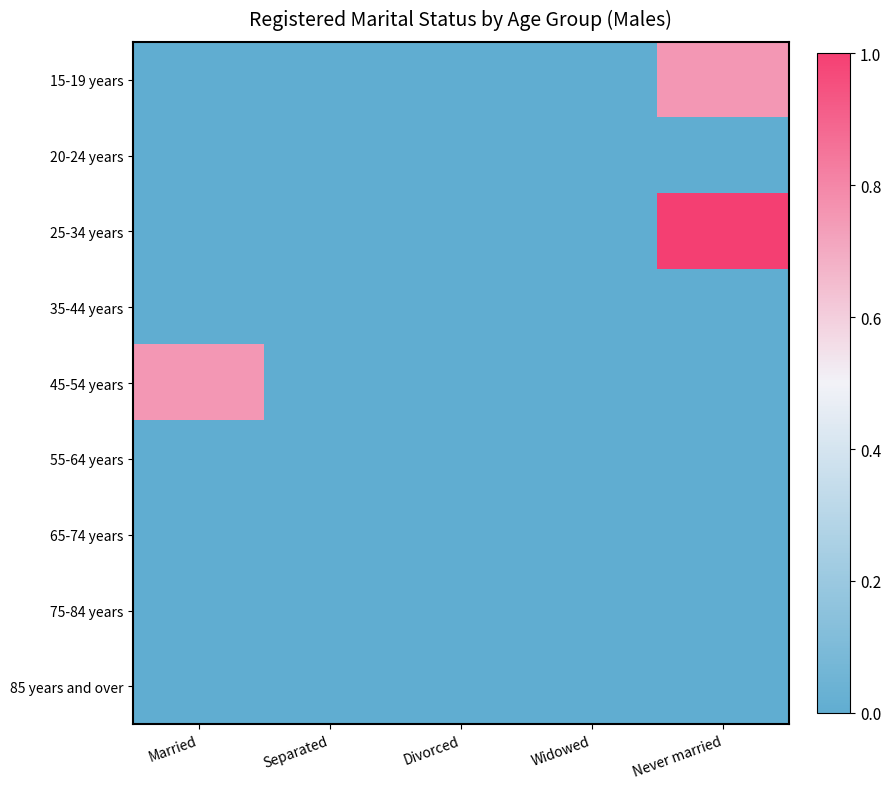

Rank the series by their maximum value, from lowest to highest.

20-24 years, 35-44 years, 55-64 years, 65-74 years, 75-84 years, 85 years and over, 15-19 years, 45-54 years, 25-34 years